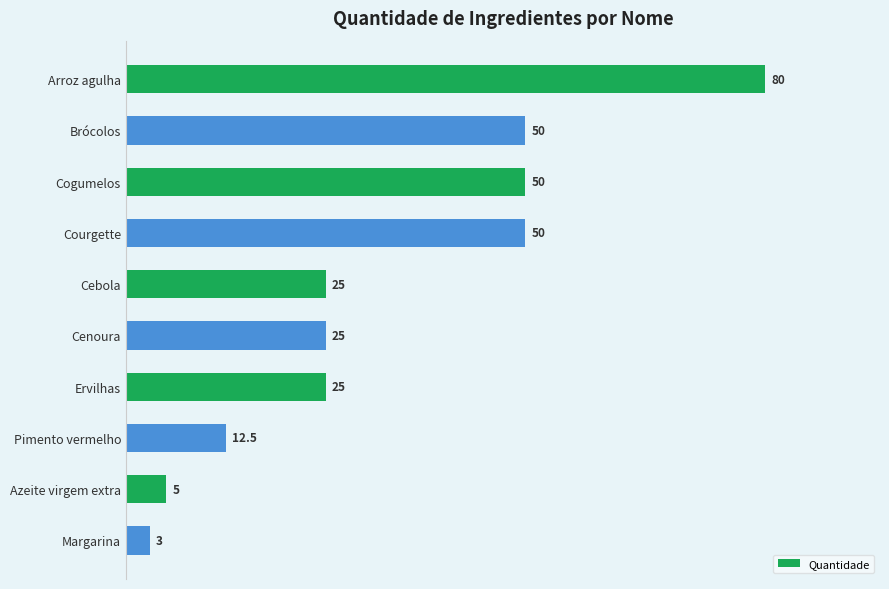

How many bars are there in total?

10